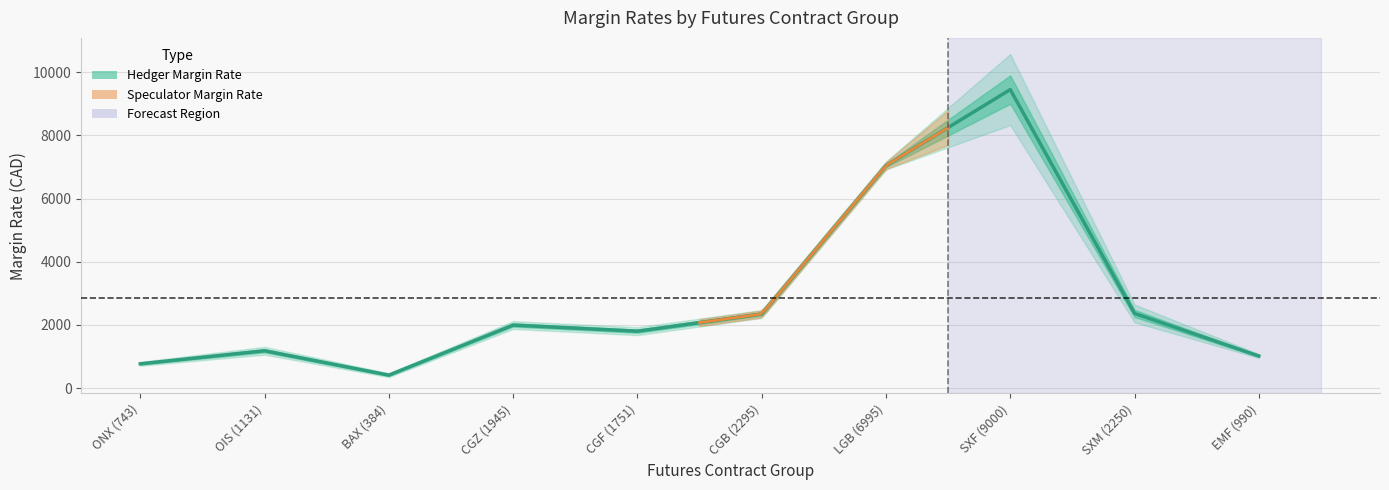

What is the label of the 7th point from the right?

CGZ (1945)